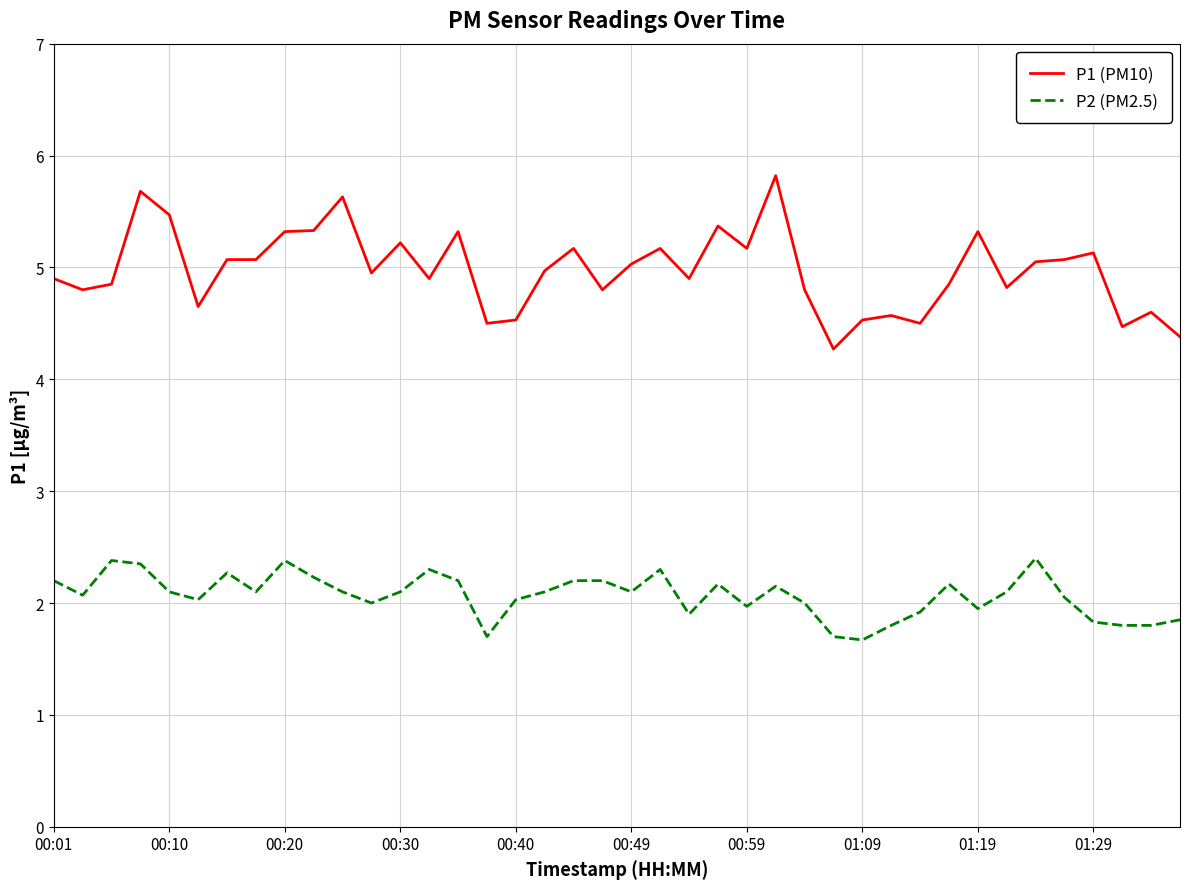

What is the minimum value for P2 (PM2.5)?

1.7